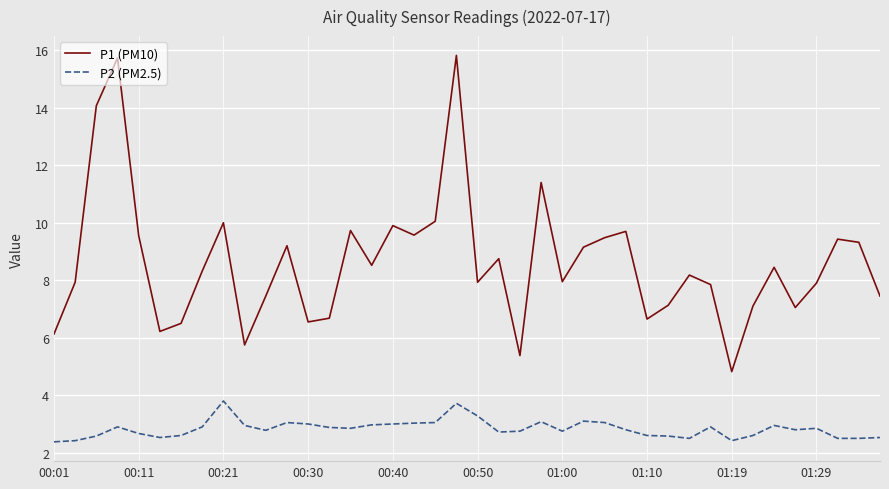

What is the difference between the maximum and minimum values in the P1 (PM10) series?

11.0